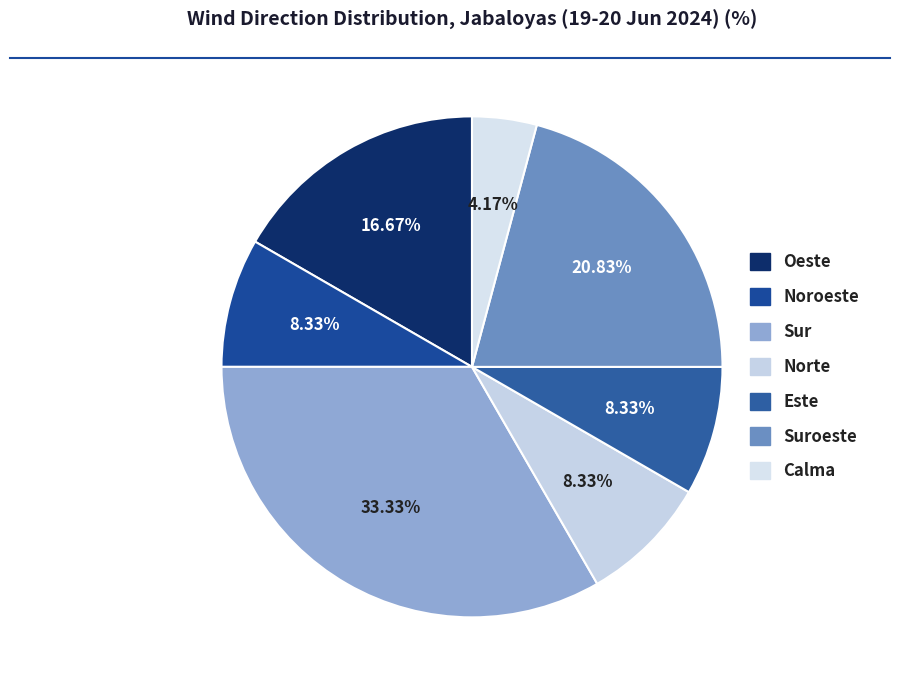

How many slices are in this pie chart?

7